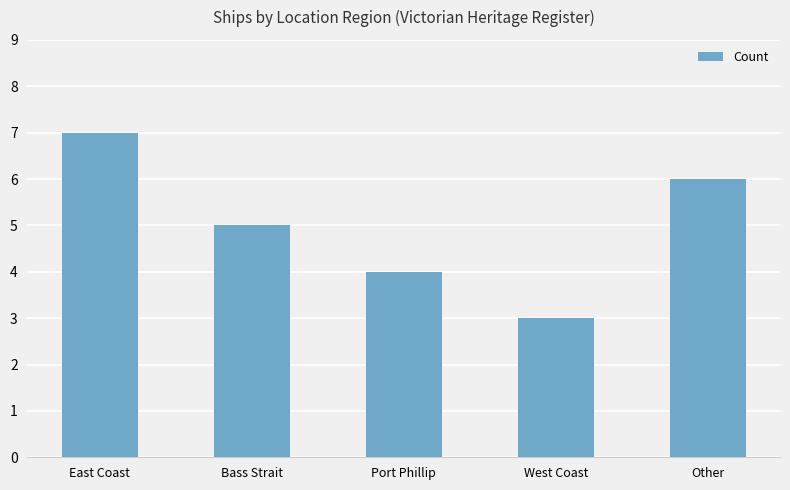

Count the number of categories in the chart.

5